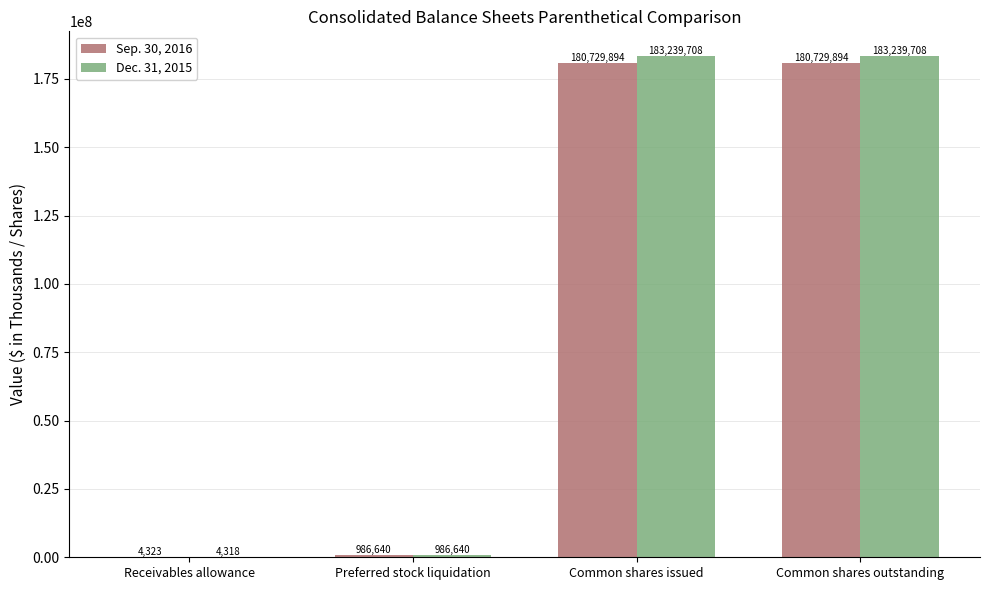

What is the sum of the Dec. 31, 2015 values at Receivables allowance and Common shares issued?

183244026